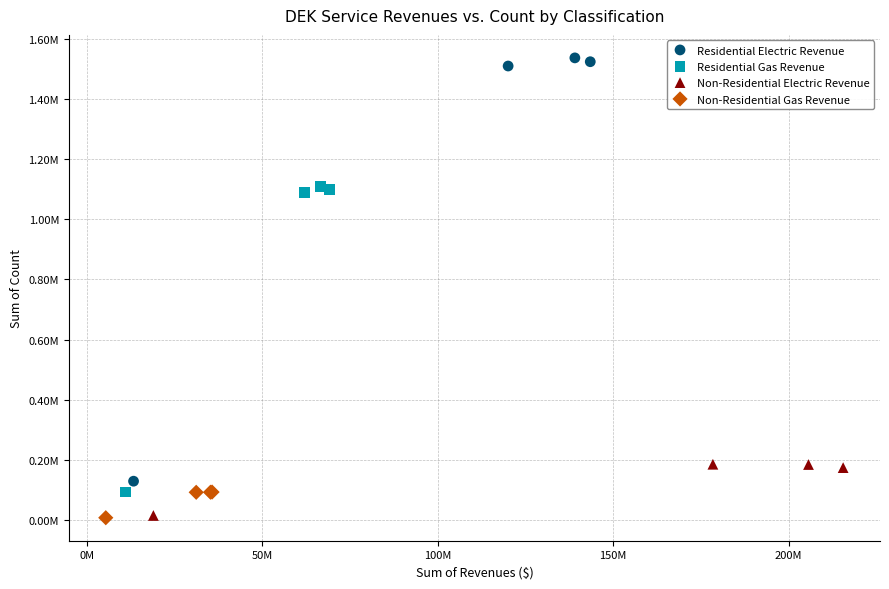

What are all the series names shown in the legend?

Residential Electric Revenue, Residential Gas Revenue, Non-Residential Electric Revenue, Non-Residential Gas Revenue